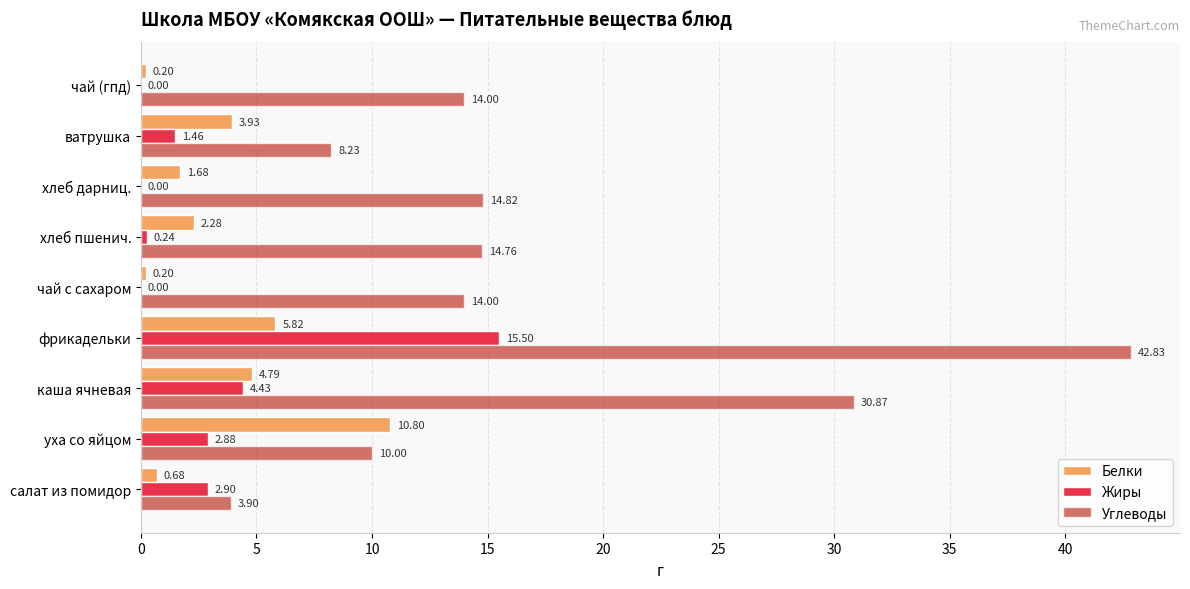

At which category is the sum across all series the highest?

фрикадельки